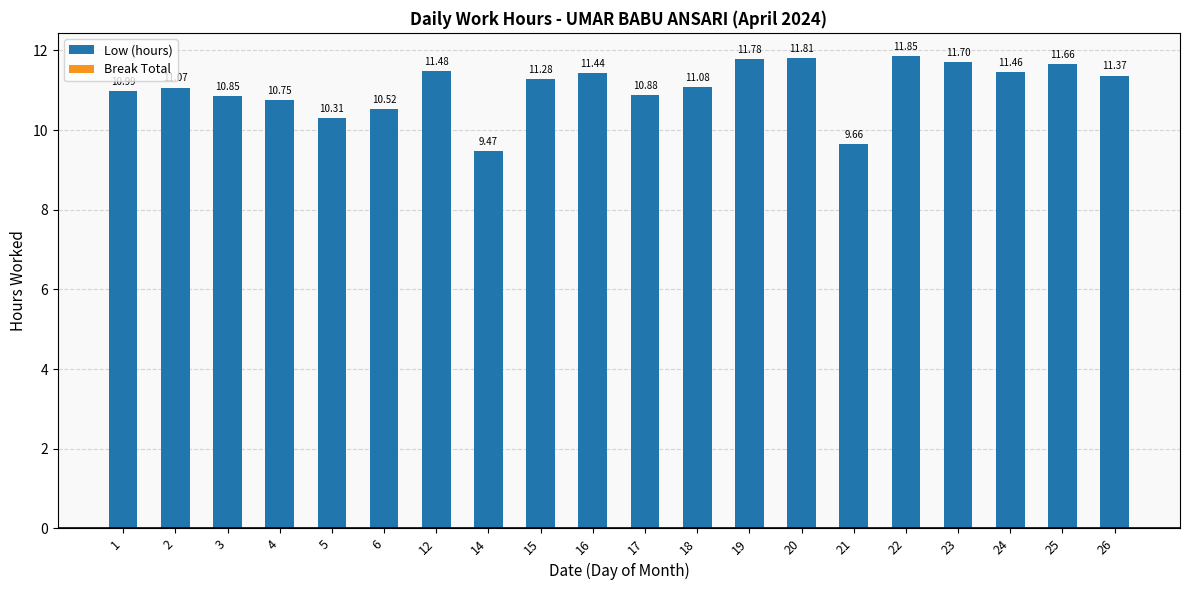

What is the change in value from 3 to 18?

+0.2